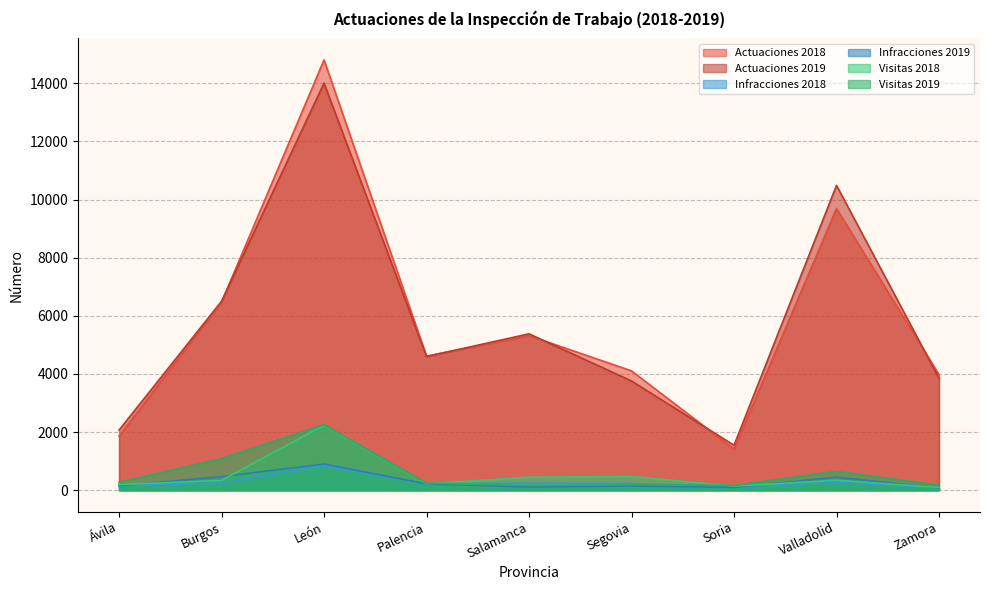

Rank the series by their maximum value, from lowest to highest.

Infracciones 2018, Infracciones 2019, Visitas 2018, Visitas 2019, Actuaciones 2019, Actuaciones 2018